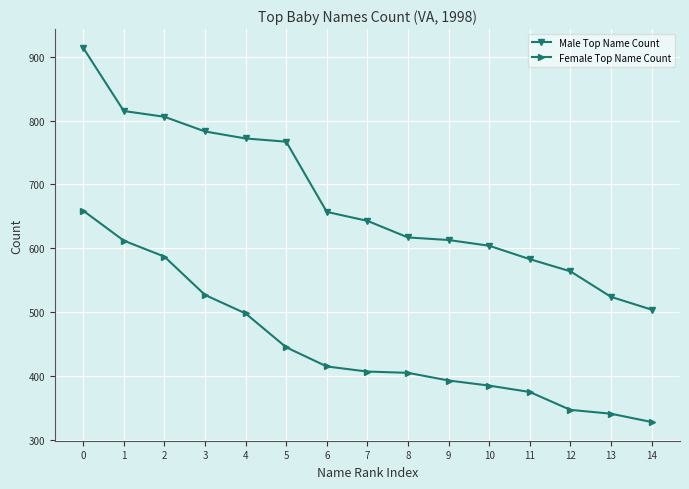

Is the value of Male Top Name Count at 12 greater than the value of Female Top Name Count at 14?

Yes